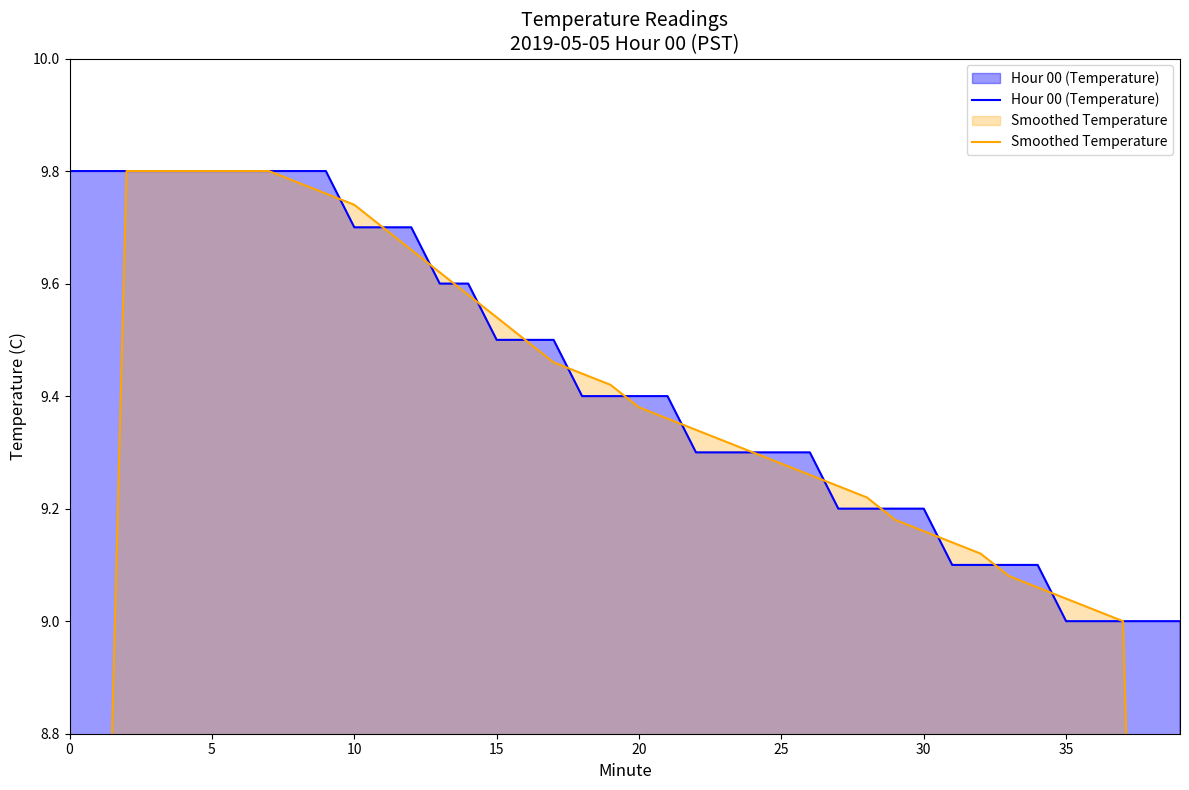

Reading right to left, extract all data points from this chart.

Hour 00 (Temperature): 9.0	9.0	9.0	9.0	9.0	9.1	9.1	9.1	9.1	9.2	9.2	9.2	9.2	9.3	9.3	9.3	9.3	9.3	9.4	9.4	9.4	9.4	9.5	9.5	9.5	9.6	9.6	9.7	9.7	9.7	9.8	9.8	9.8	9.8	9.8	9.8	9.8	9.8	9.8	9.8
Smoothed Temperature: 5.4	7.2	9.0	9.0	9.0	9.1	9.1	9.1	9.1	9.2	9.2	9.2	9.2	9.3	9.3	9.3	9.3	9.3	9.4	9.4	9.4	9.4	9.5	9.5	9.5	9.6	9.6	9.7	9.7	9.7	9.8	9.8	9.8	9.8	9.8	9.8	9.8	9.8	7.8	5.9